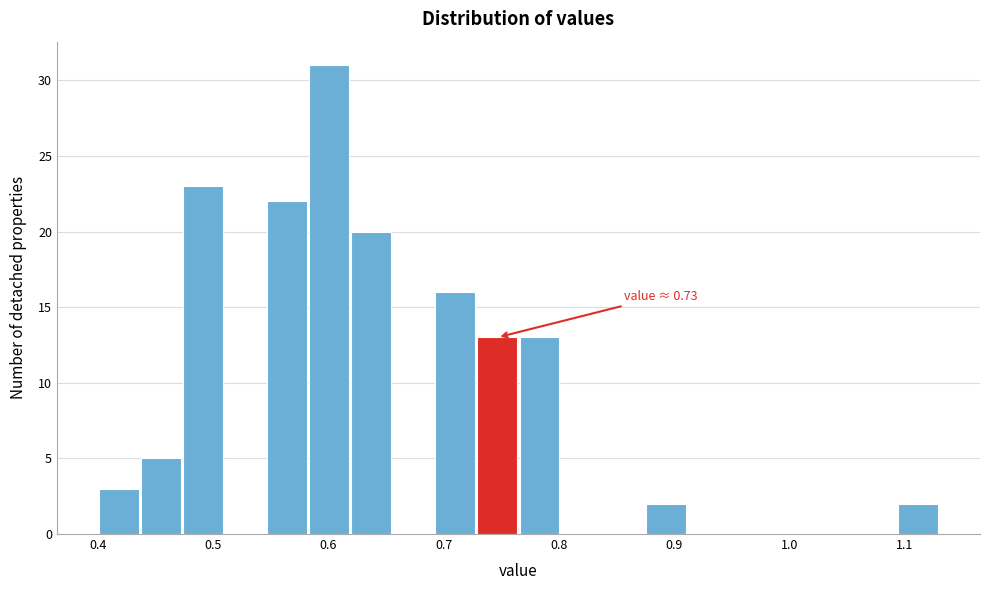

Around what value on the x-axis is the tallest bar? Give the approximate position of its centre, as read against the axis.

0.60